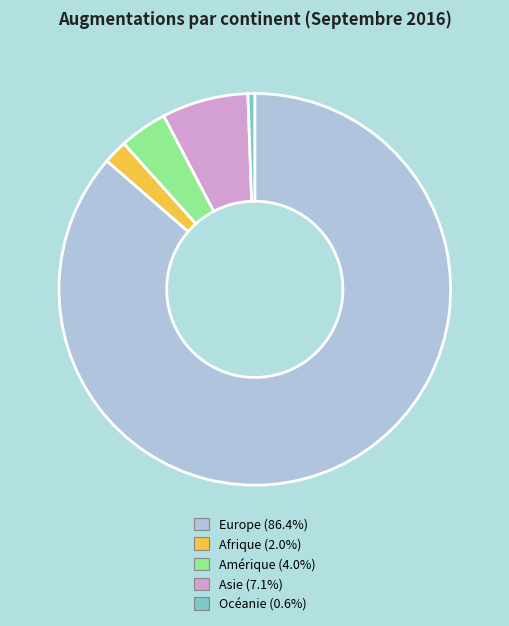

What is the ratio of the value at Asie to the value at Amérique?

1.8